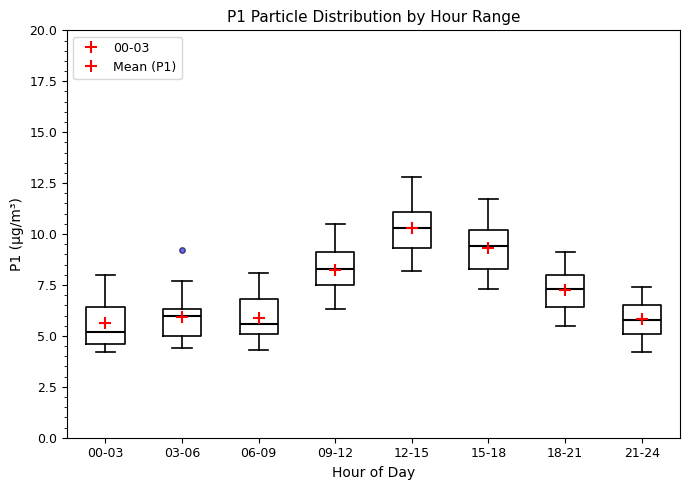

Reading left to right, read every box against the y-axis: the position of its median line, the range the box covers, and the ends of its whiskers. The values are not printed on the chart, so give them approximately, as read against the axis.

00-03: median 5.0, box 4.5 to 6.5, whiskers 4.0 to 8.0
03-06: median 6.0, box 5.0 to 6.5, whiskers 4.5 to 7.5
06-09: median 5.5, box 5.0 to 7.0, whiskers 4.5 to 8.0
09-12: median 8.5, box 7.5 to 9.0, whiskers 6.5 to 10.5
12-15: median 10.5, box 9.5 to 11.0, whiskers 8.0 to 13.0
15-18: median 9.5, box 8.5 to 10.0, whiskers 7.5 to 11.5
18-21: median 7.5, box 6.5 to 8.0, whiskers 5.5 to 9.0
21-24: median 6.0, box 5.0 to 6.5, whiskers 4.0 to 7.5